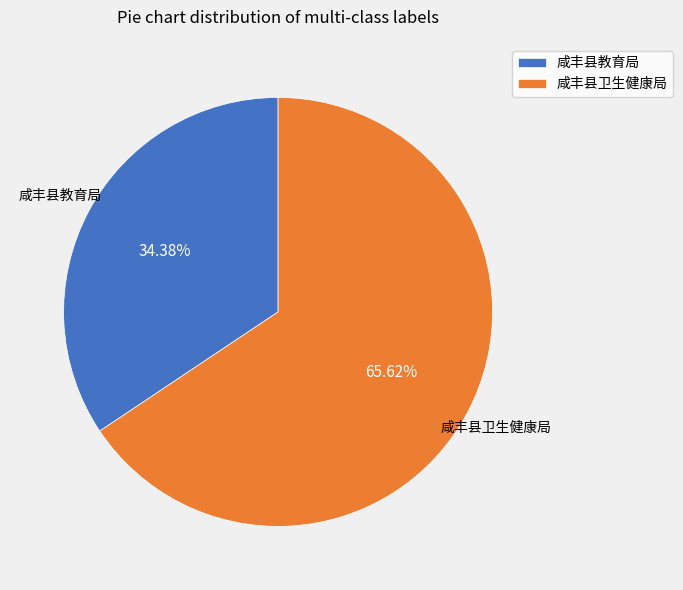

Which category has the smallest portion of the pie?

咸丰县教育局